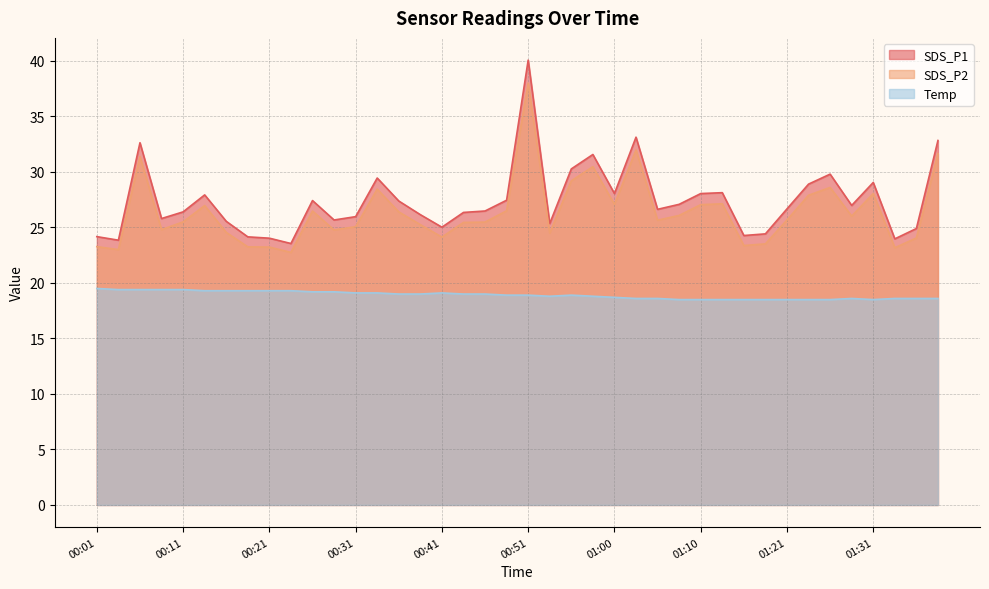

How many values in the SDS_P2 series exceed 25?

26